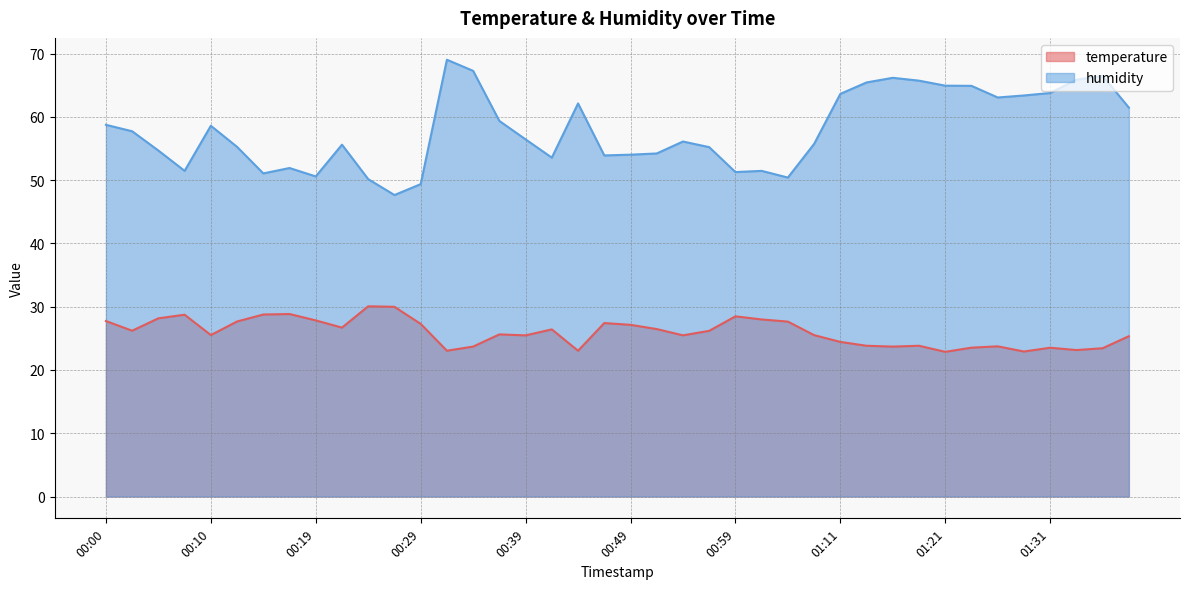

What is the label of the 17th point from the right?

00:56